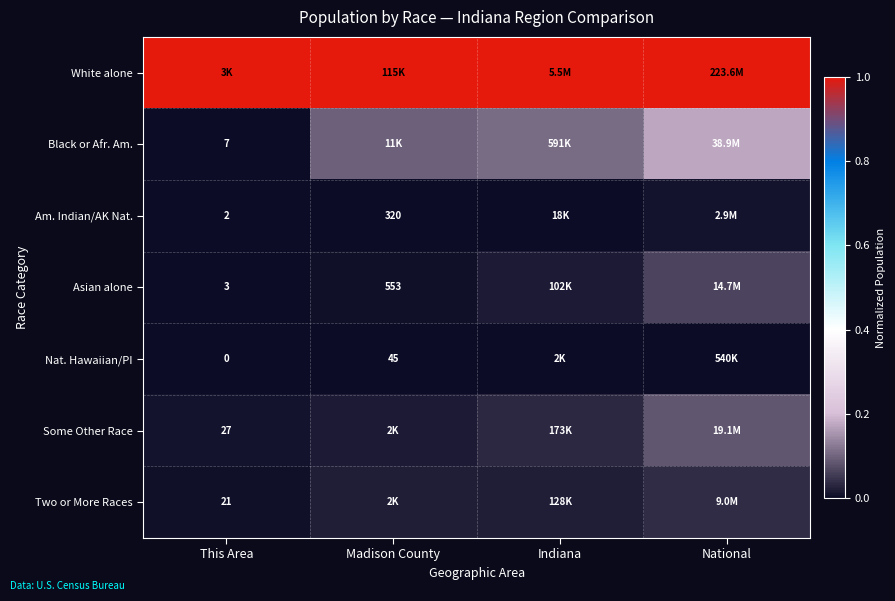

What is the greatest value displayed?

1.0